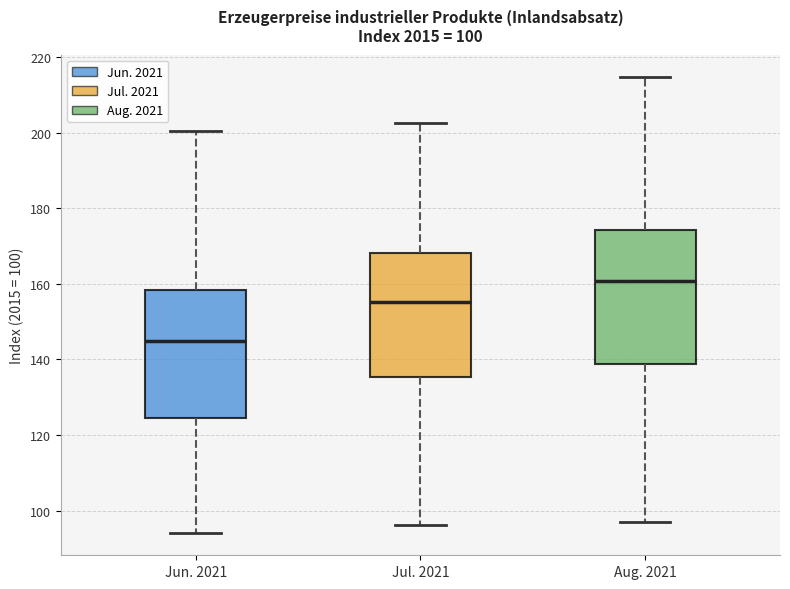

Which box's median line is the lowest?

Jun. 2021